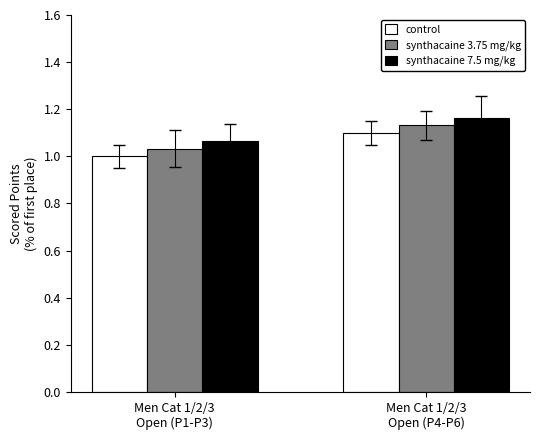

Where is synthacaine 7.5 mg/kg nearest to the value 1?

Men Cat 1/2/3
Open (P1-P3)